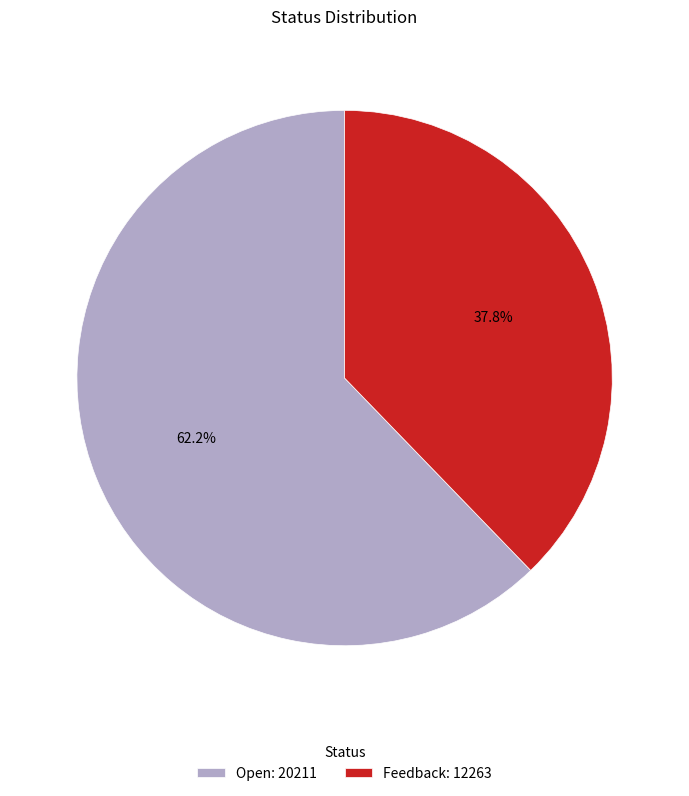

Which has a higher value, Open or Feedback?

Open